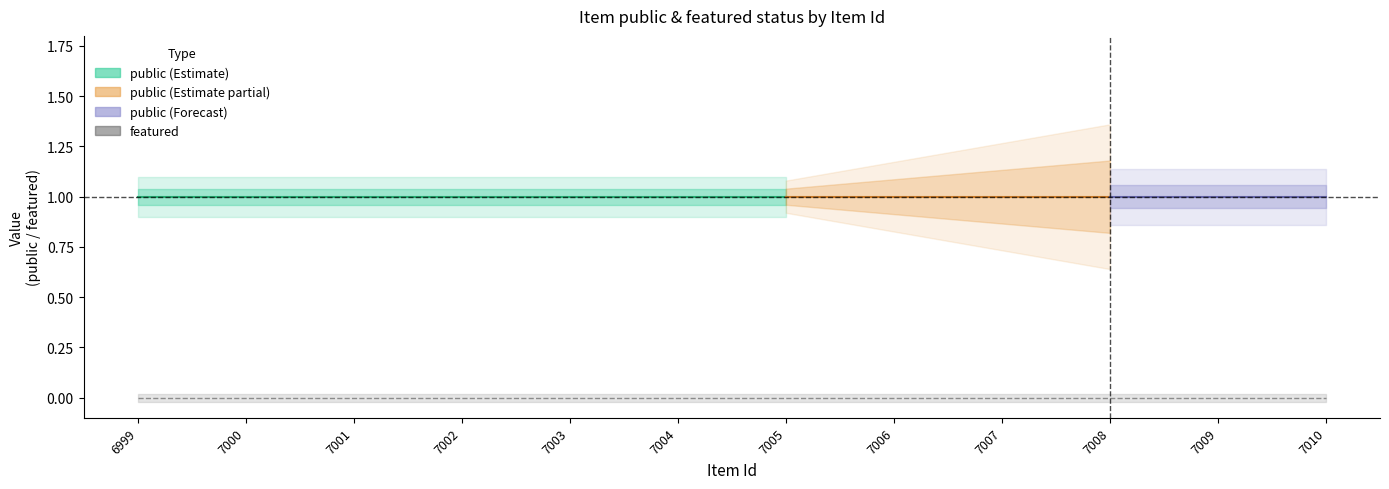

At how many categories does at least one series exceed 0?

12